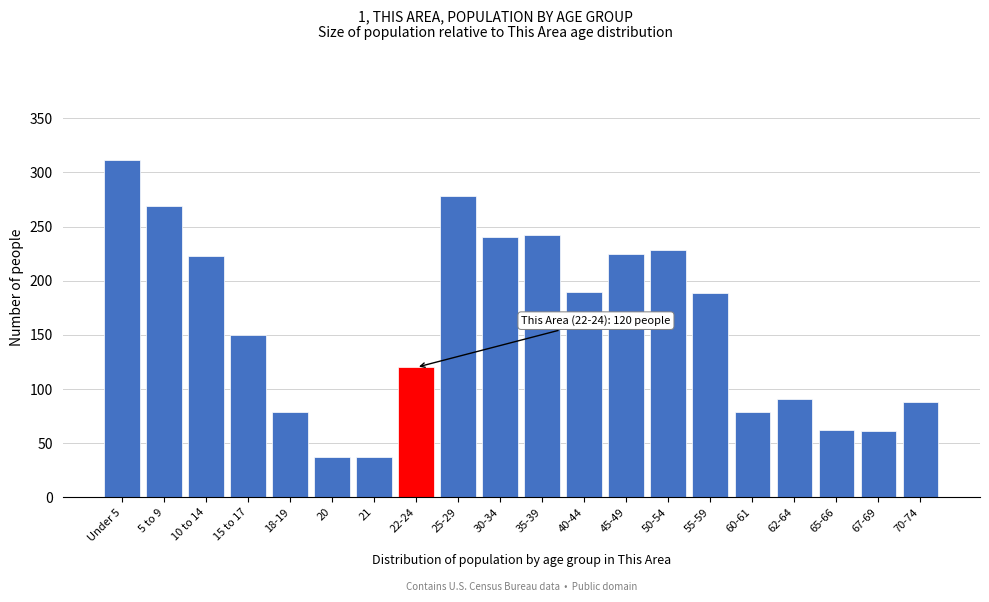

Is it true that the value at 25-29 is 278?

True